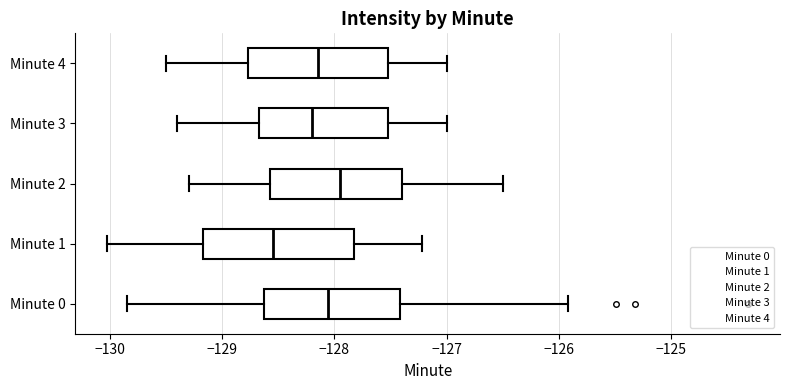

Reading bottom to top, read every box against the x-axis: the position of its median line, the range the box covers, and the ends of its whiskers. The values are not printed on the chart, so give them approximately, as read against the axis.

Minute 0: median -128.1, box -128.6 to -127.4, whiskers -129.9 to -125.9
Minute 1: median -128.5, box -129.2 to -127.8, whiskers -130.0 to -127.2
Minute 2: median -127.9, box -128.6 to -127.4, whiskers -129.3 to -126.5
Minute 3: median -128.2, box -128.7 to -127.5, whiskers -129.4 to -127.0
Minute 4: median -128.1, box -128.8 to -127.5, whiskers -129.5 to -127.0